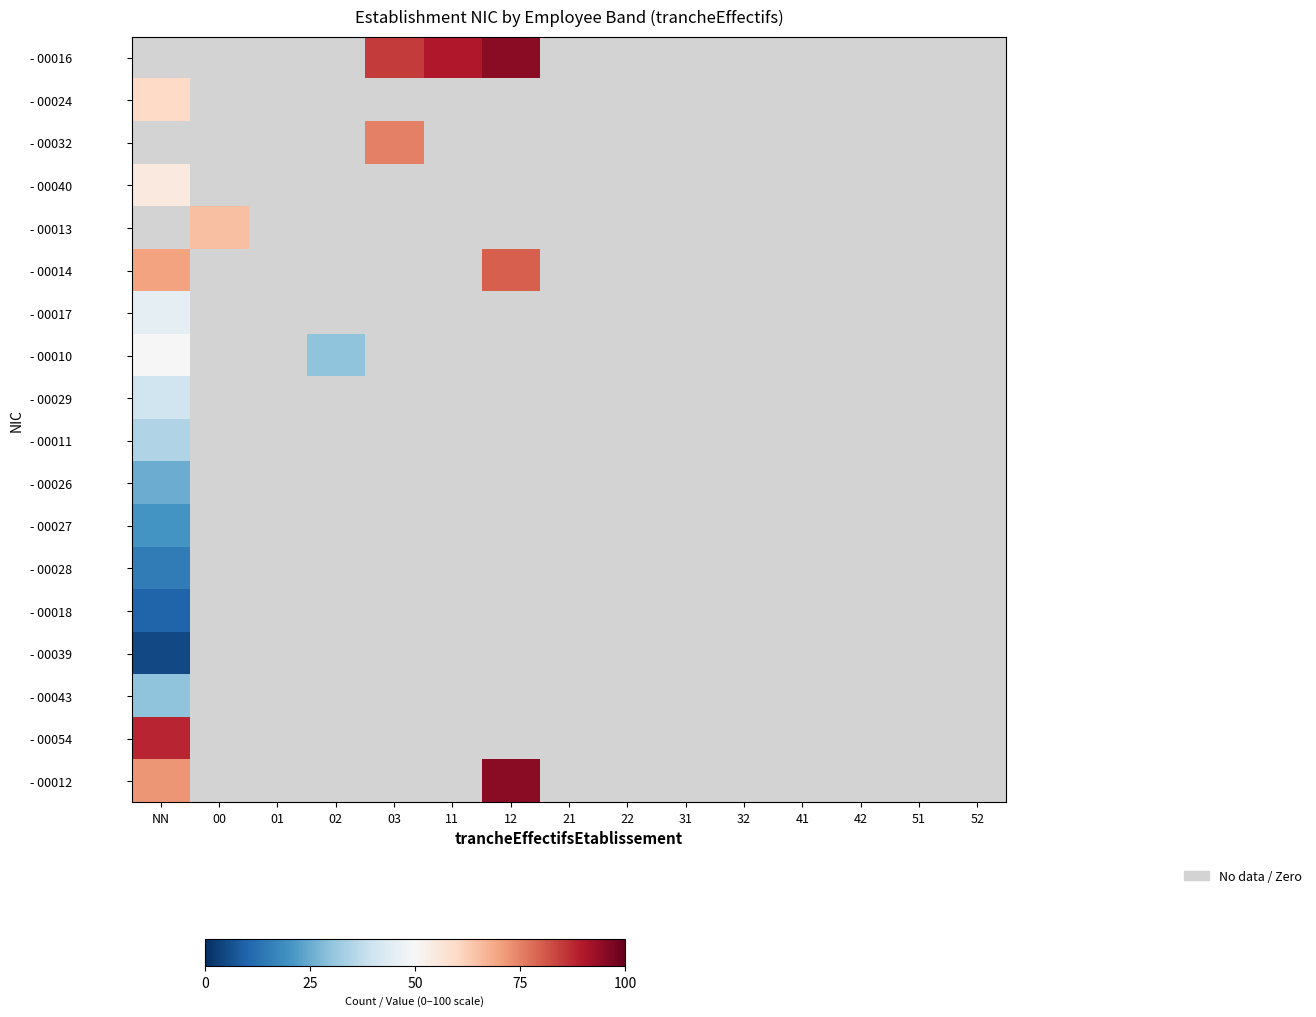

Rank the series by their maximum value, from lowest to highest.

- 00039, - 00018, - 00028, - 00027, - 00026, - 00043, - 00011, - 00029, - 00017, - 00010, - 00040, - 00024, - 00013, - 00032, - 00014, - 00054, - 00016, - 00012